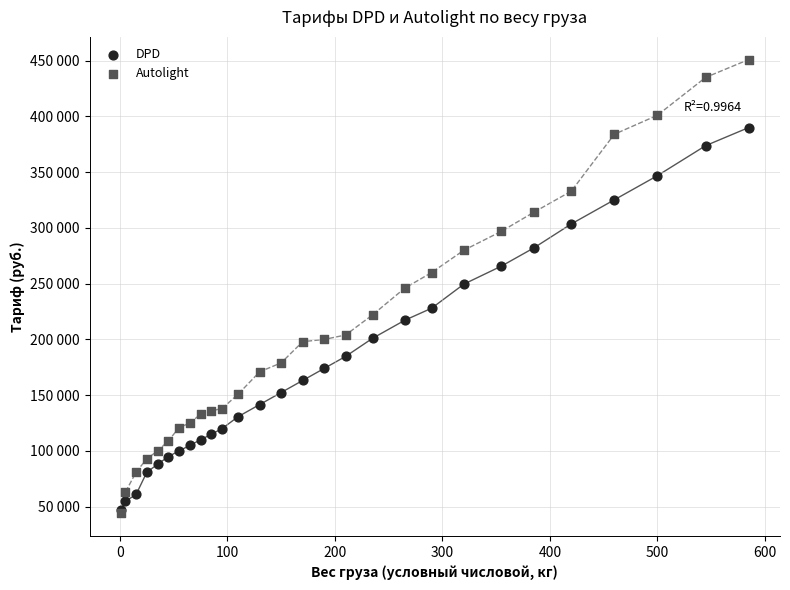

What are all the series names shown in the legend?

DPD, Autolight